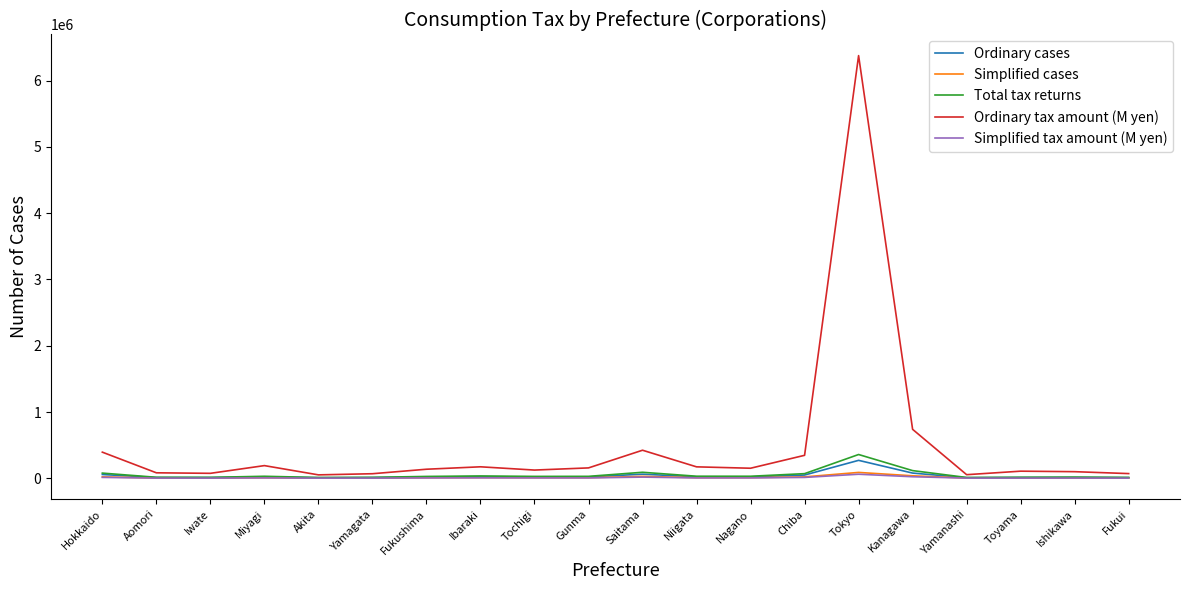

What is the sum of all Simplified cases values?

289940